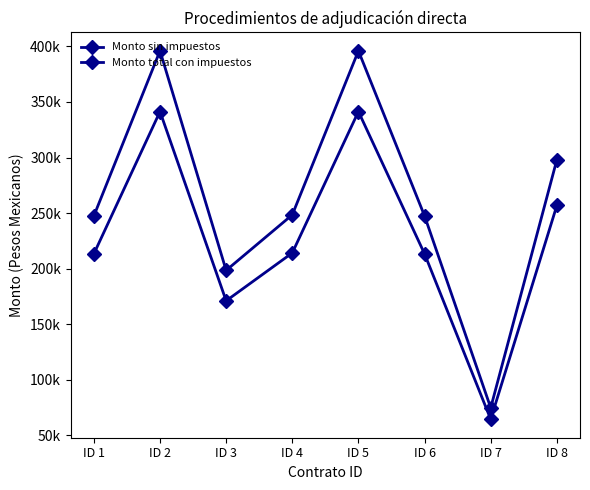

Which series has the widest spread of values?

Monto total con impuestos